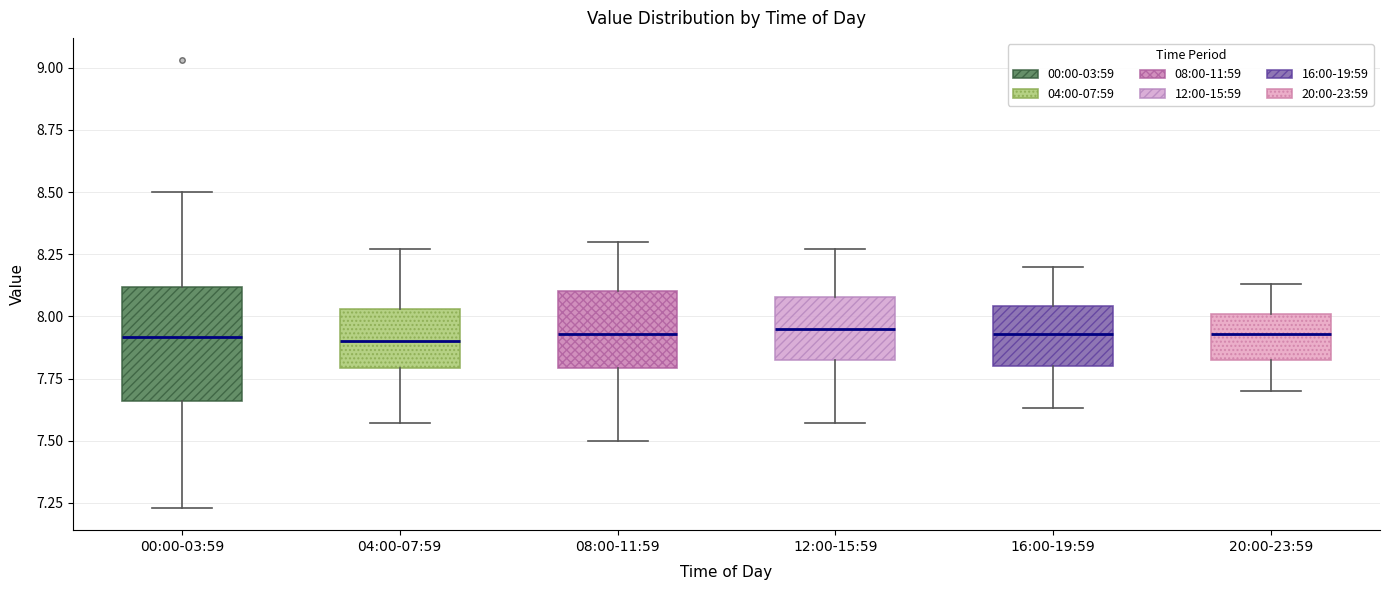

Reading left to right, transcribe this box plot: for each box, give where its median line is, the range the box spans, and where its two whiskers end, as read against the y-axis. The values are not printed on the chart, so give them approximately, as read against the axis.

00:00-03:59: median 7.90, box 7.65 to 8.10, whiskers 7.25 to 8.50
04:00-07:59: median 7.90, box 7.80 to 8.05, whiskers 7.55 to 8.25
08:00-11:59: median 7.95, box 7.80 to 8.10, whiskers 7.50 to 8.30
12:00-15:59: median 7.95, box 7.80 to 8.10, whiskers 7.55 to 8.25
16:00-19:59: median 7.95, box 7.80 to 8.05, whiskers 7.65 to 8.20
20:00-23:59: median 7.95, box 7.80 to 8.00, whiskers 7.70 to 8.15